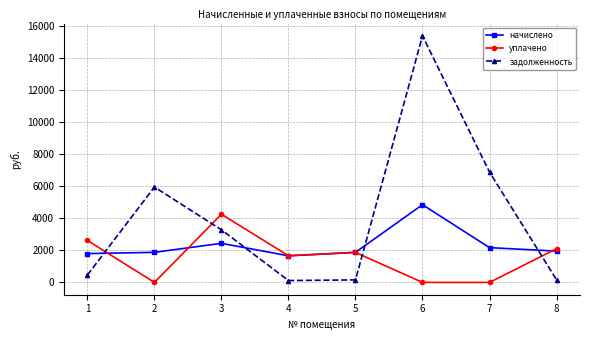

The value of задолженность at 6 is 22866.8. True or false?

False